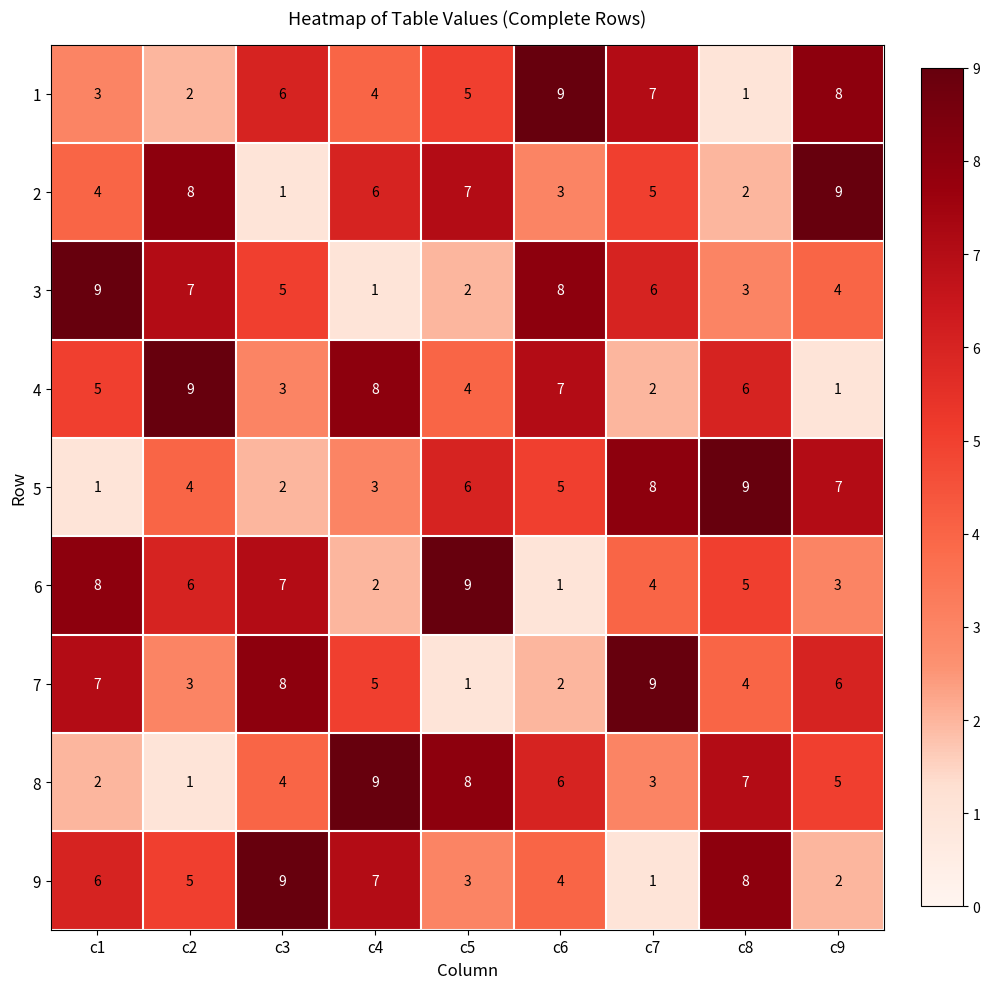

What is the minimum value shown in the chart?

1